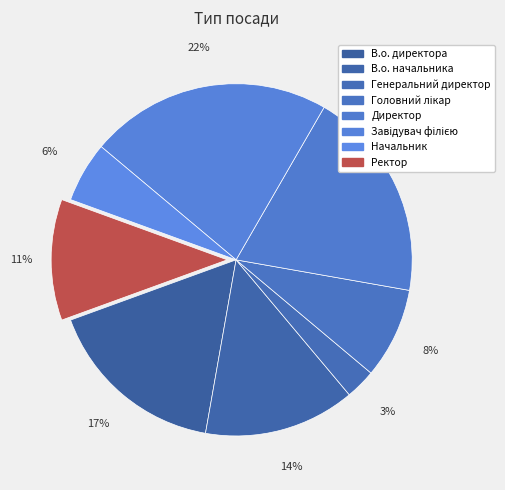

To the nearest percent, what percentage of the pie is Директор?

19%